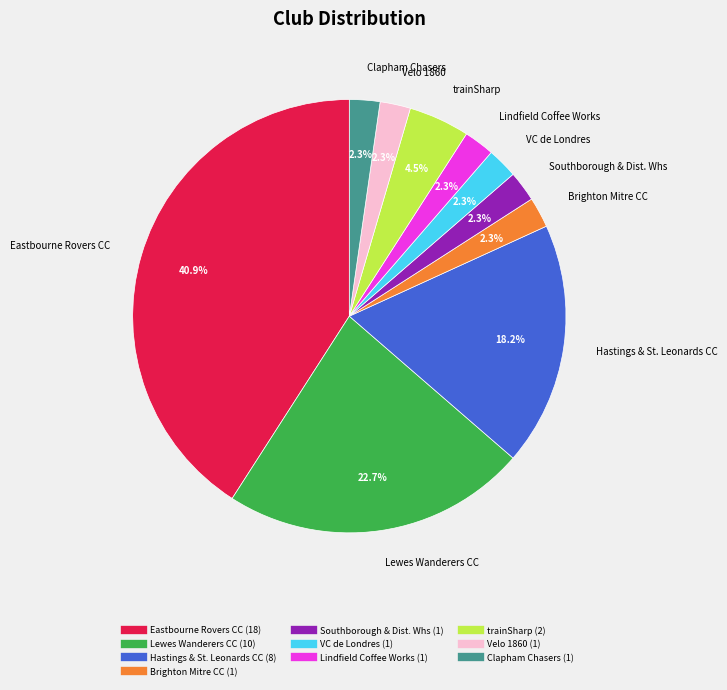

How much of the chart is everything except Brighton Mitre CC?

97.7%